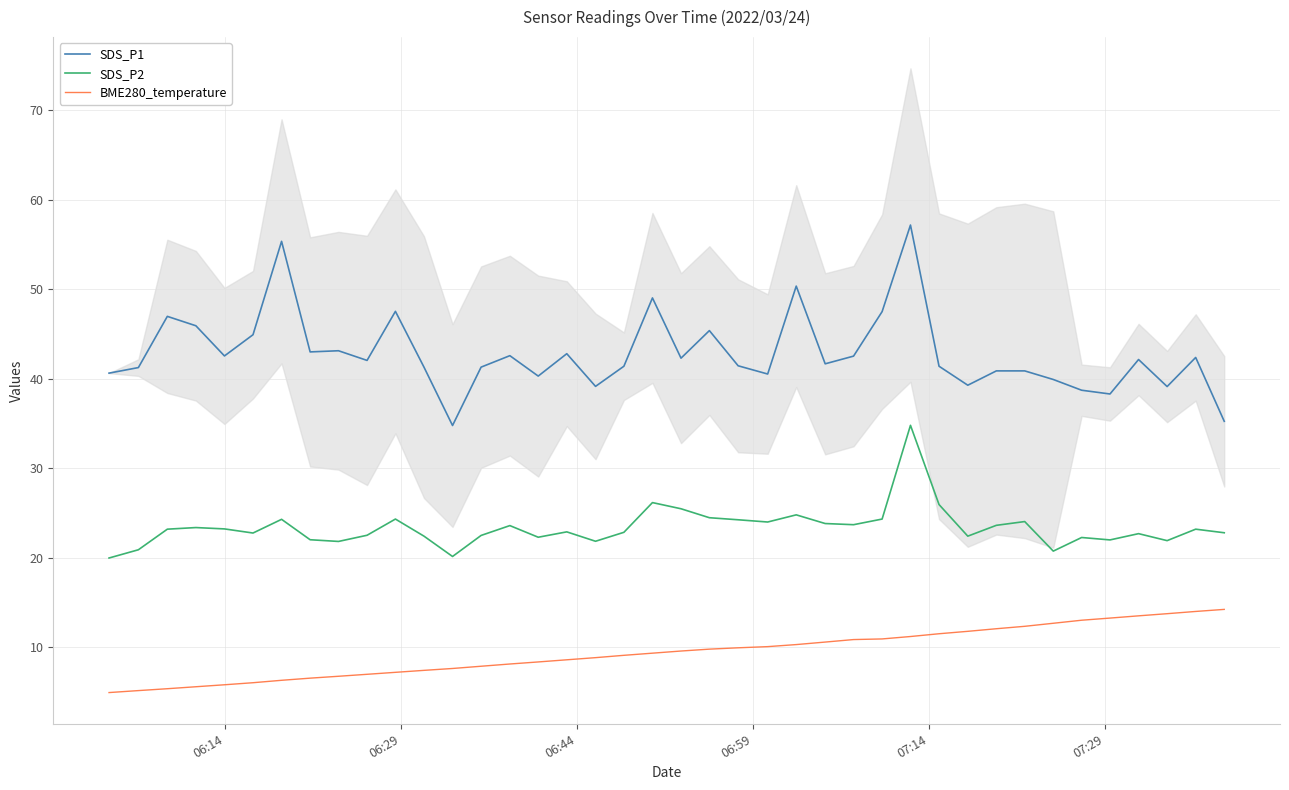

True or false: SDS_P2 and BME280_temperature cross at least once.

False